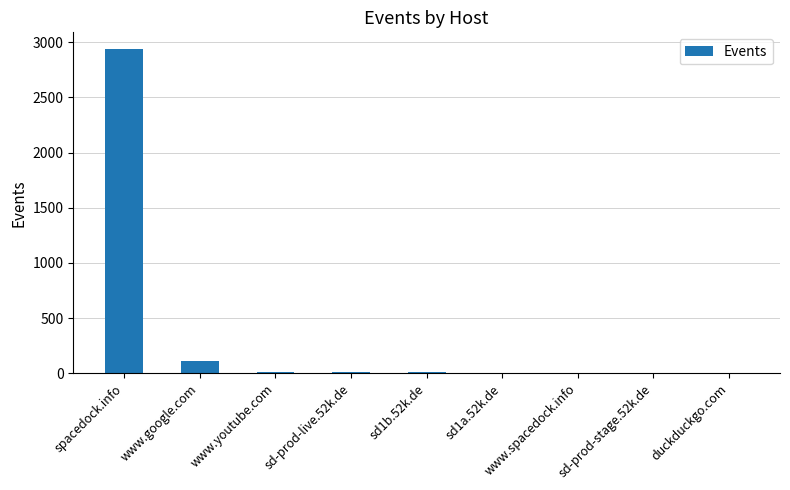

What is the greatest value displayed?

2941